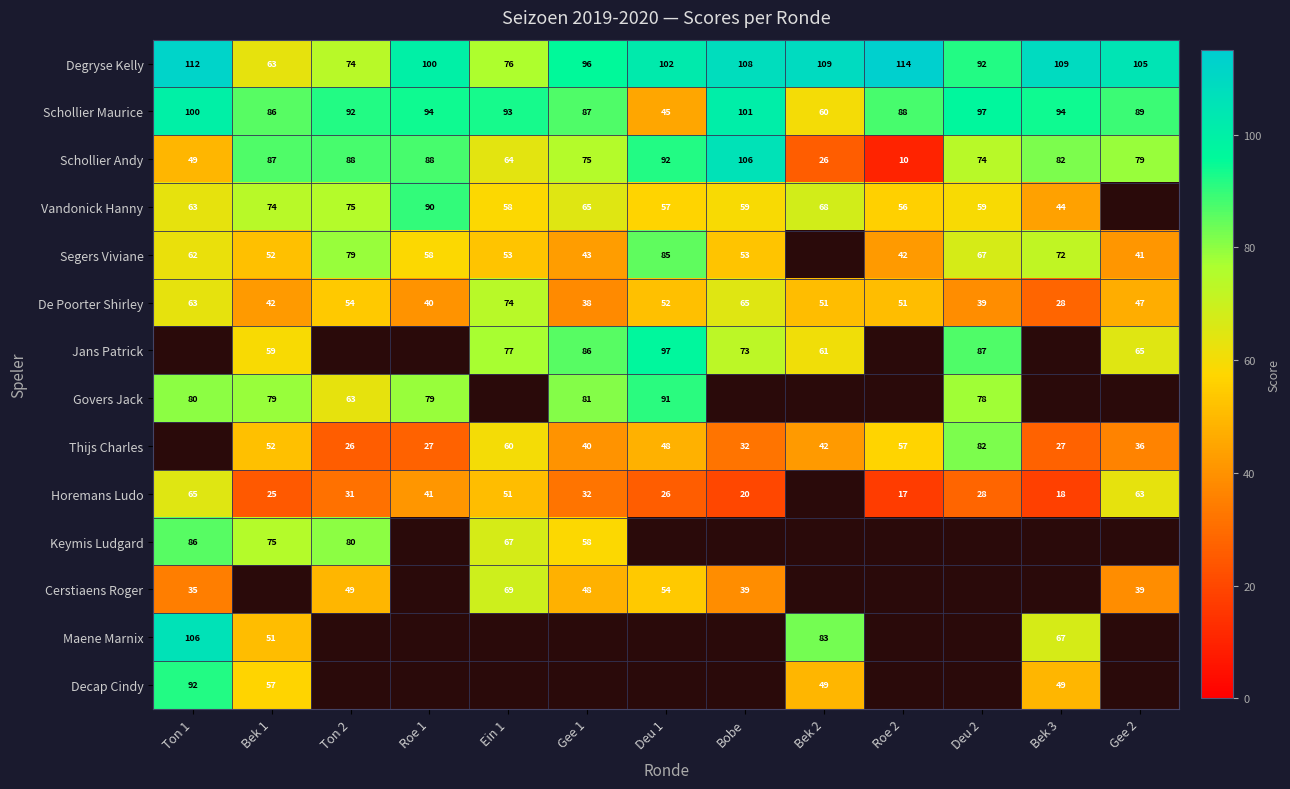

At which label does Schollier Andy first exceed 79?

Bek 1